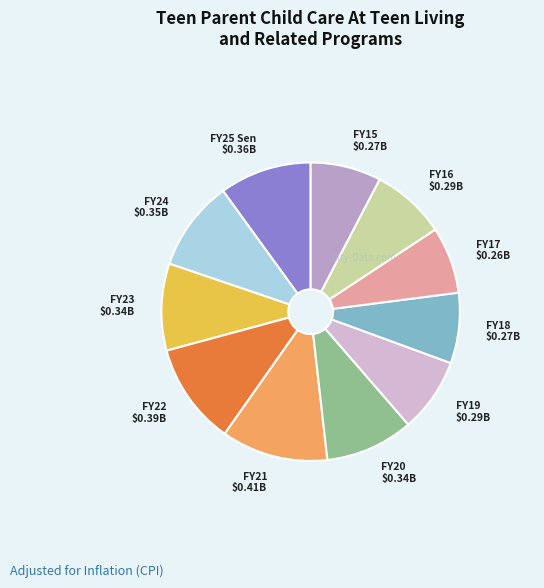

Does any single category account for the majority?

No